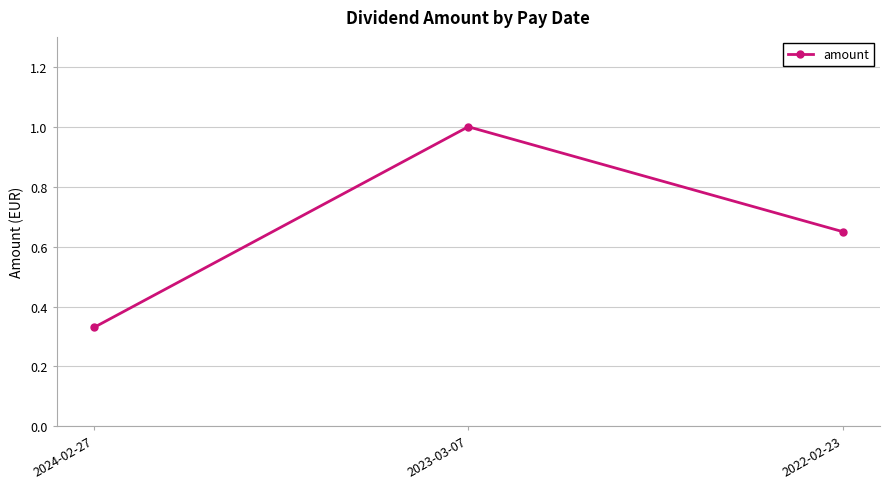

The chart shows a value of 1.0 at 2023-03-07. True or false?

True